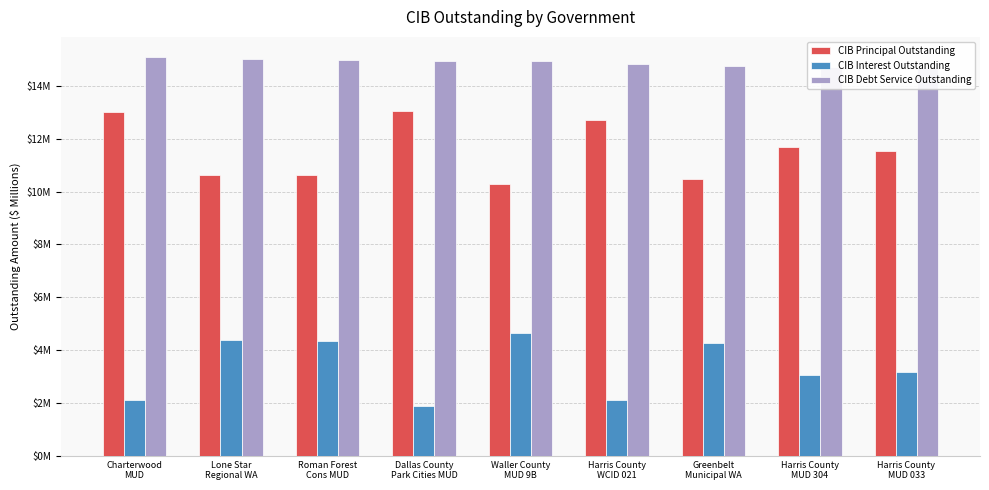

Reading right to left, transcribe all the data shown in this chart.

CIBPrincipalOutstanding: Harris County
MUD 033=11.5	Harris County
MUD 304=11.7	Greenbelt
Municipal WA=10.5	Harris County
WCID 021=12.7	Waller County
MUD 9B=10.3	Dallas County
Park Cities MUD=13.1	Roman Forest
Cons MUD=10.6	Lone Star
Regional WA=10.6	Charterwood
MUD=13.0
CIBInterestOutstanding: Harris County
MUD 033=3.2	Harris County
MUD 304=3.1	Greenbelt
Municipal WA=4.3	Harris County
WCID 021=2.1	Waller County
MUD 9B=4.6	Dallas County
Park Cities MUD=1.9	Roman Forest
Cons MUD=4.4	Lone Star
Regional WA=4.4	Charterwood
MUD=2.1
CIBDebtServiceOutstanding: Harris County
MUD 033=14.7	Harris County
MUD 304=14.7	Greenbelt
Municipal WA=14.8	Harris County
WCID 021=14.8	Waller County
MUD 9B=14.9	Dallas County
Park Cities MUD=15.0	Roman Forest
Cons MUD=15.0	Lone Star
Regional WA=15.0	Charterwood
MUD=15.1